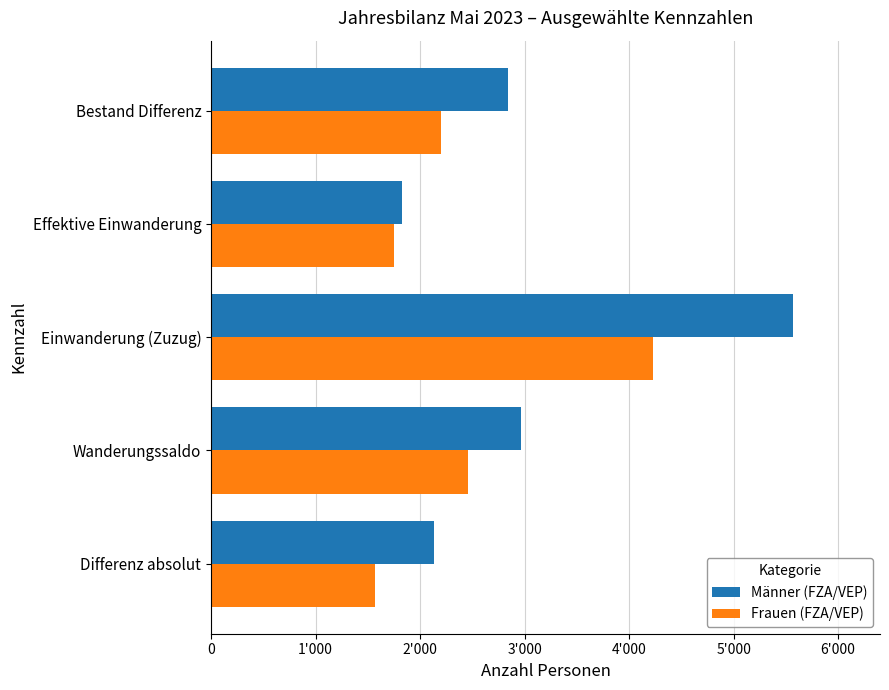

What are all the series names shown in the legend?

Männer (FZA/VEP), Frauen (FZA/VEP)